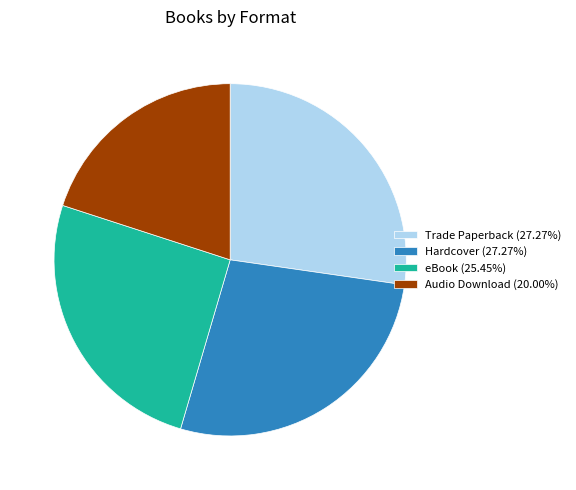

Does Audio Download (20.00%) represent more than half of the total?

No